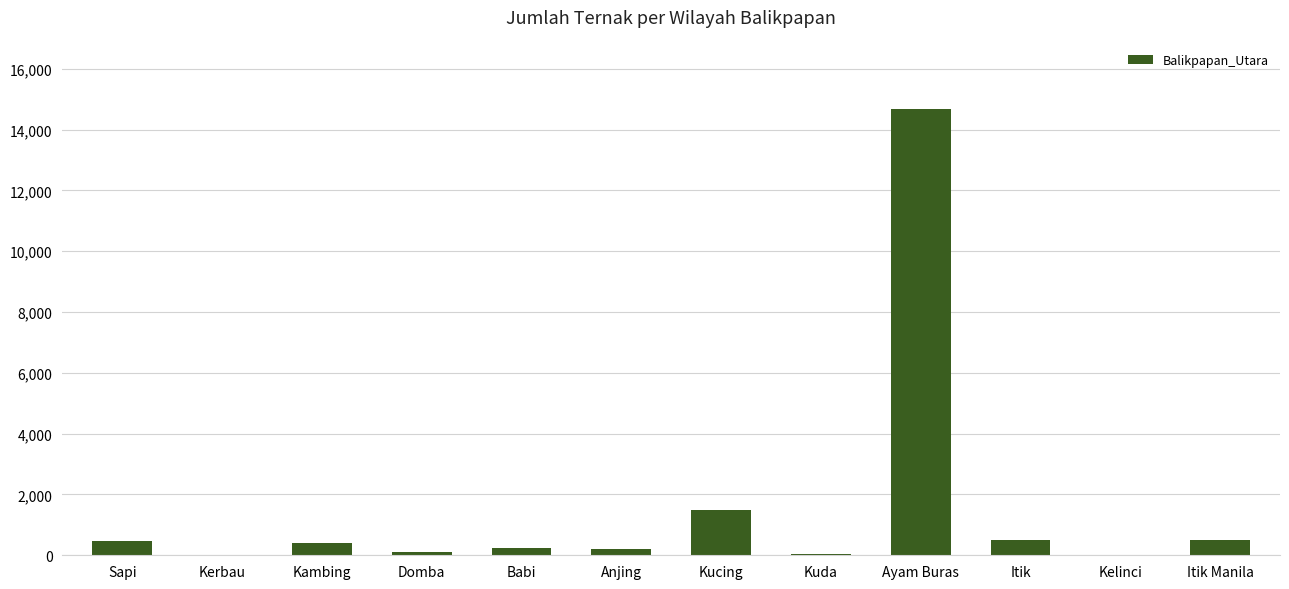

What is the maximum value shown in the chart?

14670